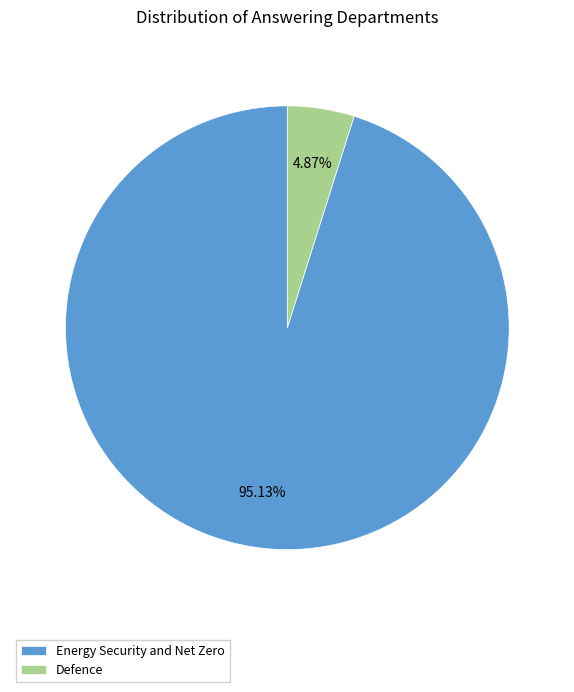

To the nearest percent, what portion does Energy Security and Net Zero represent?

95%